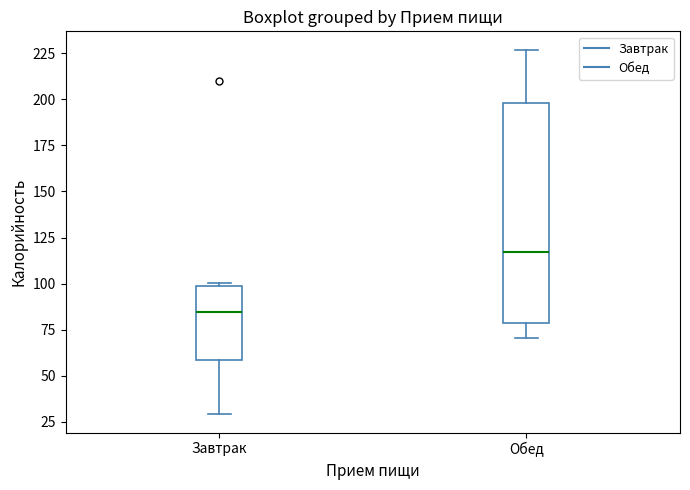

Reading left to right, read every box against the y-axis: the position of its median line, the range the box covers, and the ends of its whiskers. The values are not printed on the chart, so give them approximately, as read against the axis.

Завтрак: median 85, box 60 to 100, whiskers 30 to 100 (just above the box's upper edge)
Обед: median 115, box 80 to 200, whiskers 70 to 225